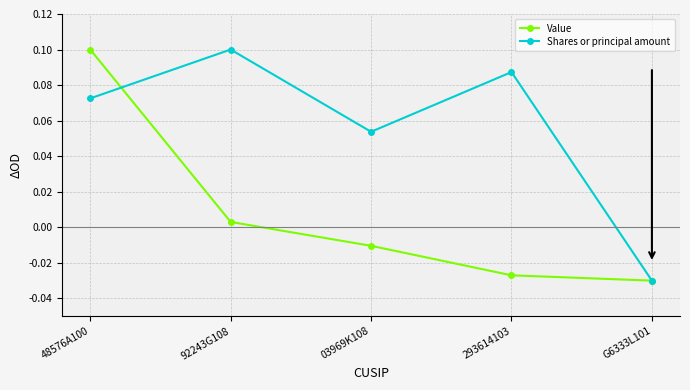

Where is Value nearest to the value 0?

92243G108